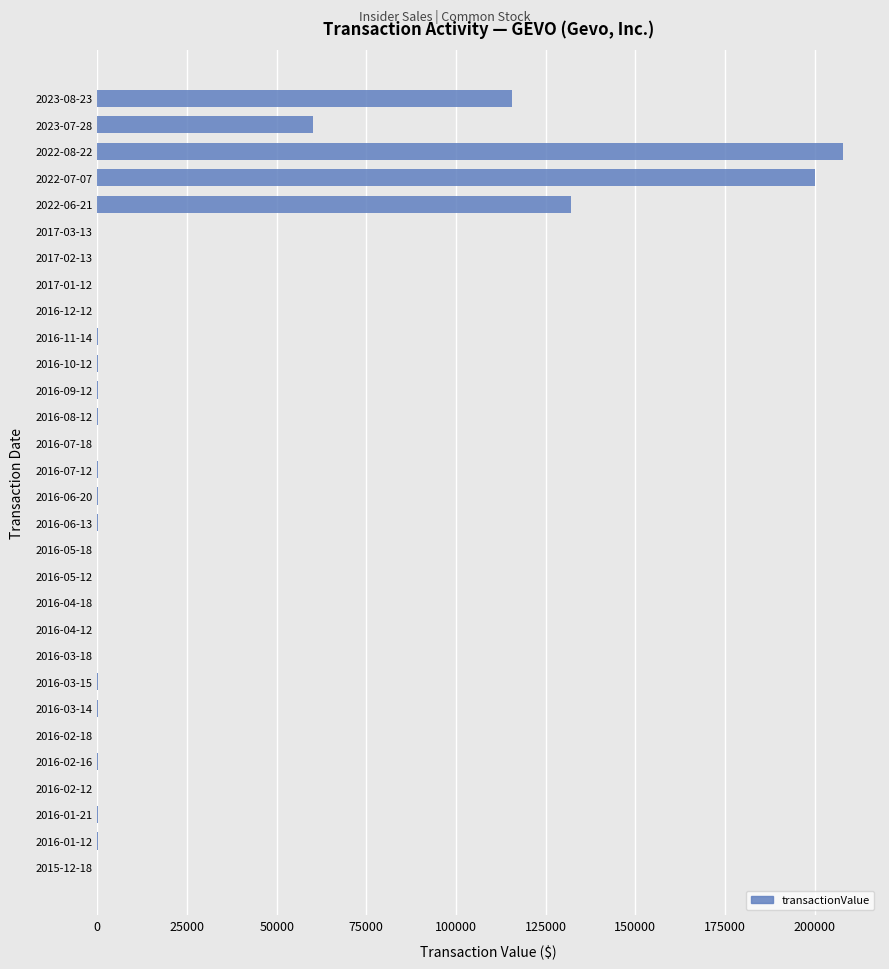

What is the sum of all values?

717037